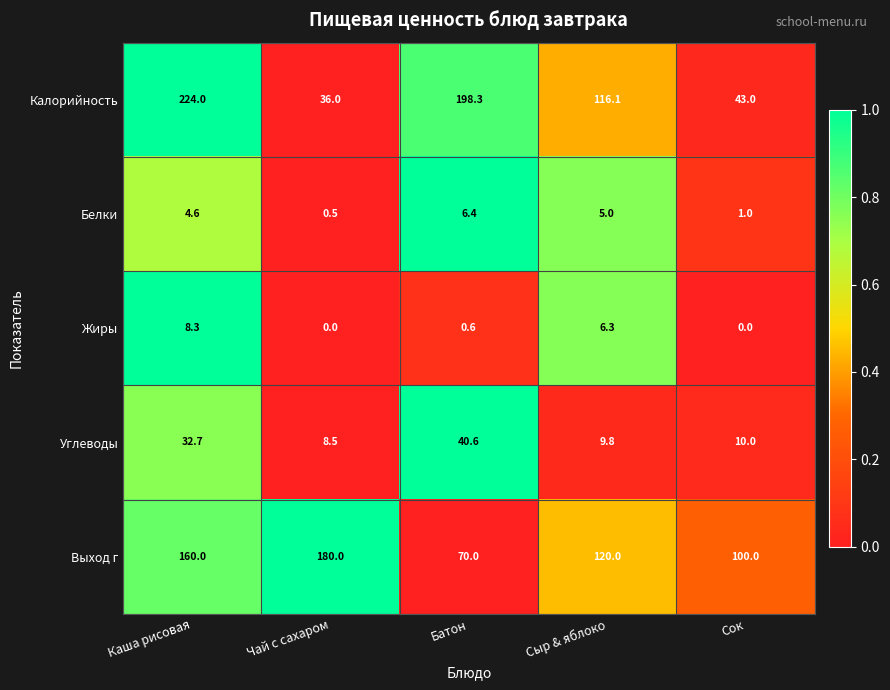

What is the spread (max minus min) of values at Сыр & яблоко?

115.0